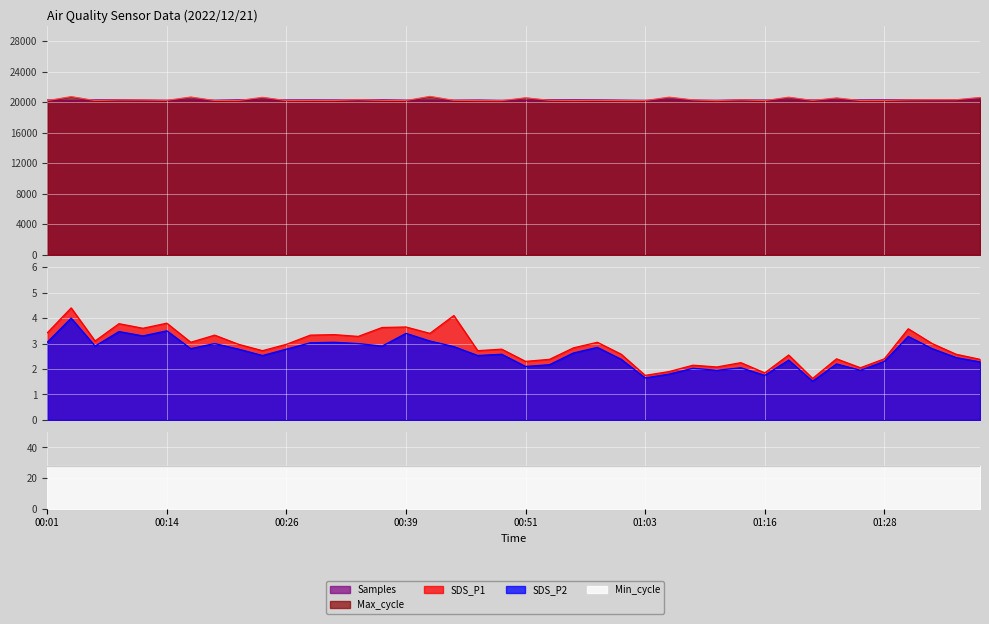

True or false: SDS_P1 and Max_cycle intersect in this chart.

False